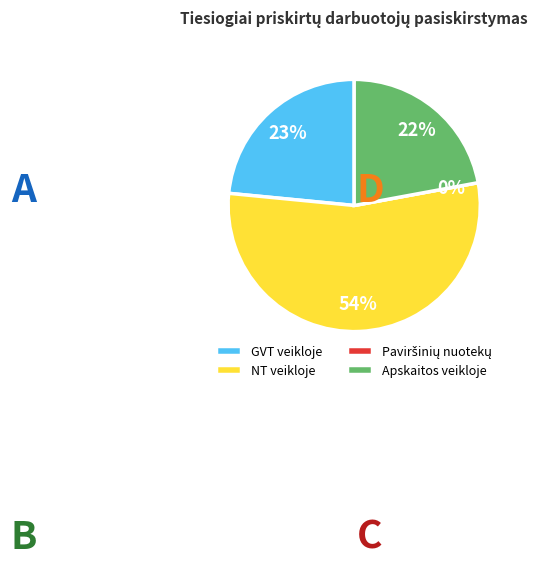

Which slice is the smallest?

Paviršinių nuotekų